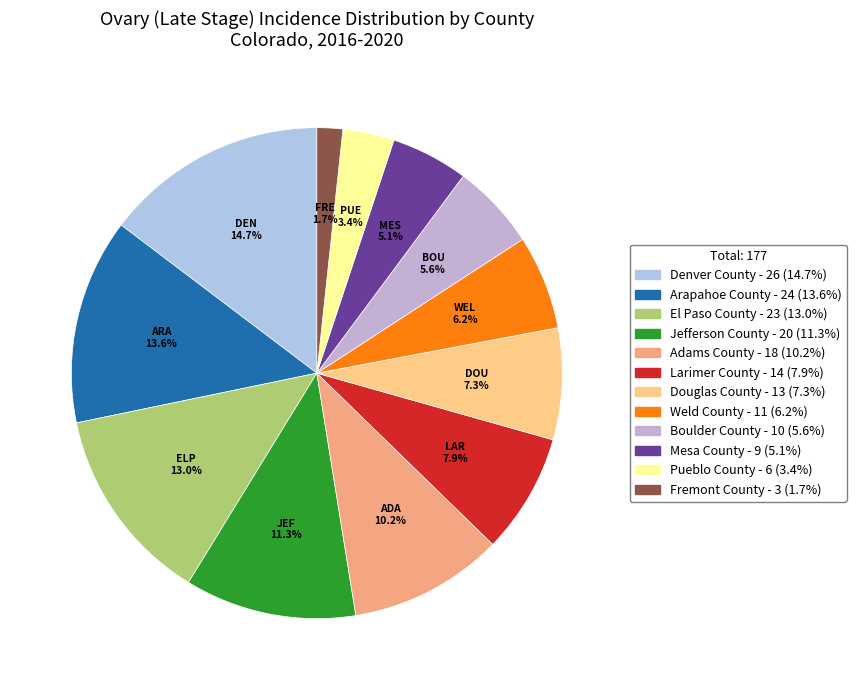

What percentage is the Fremont County slice, to the nearest percent?

2%